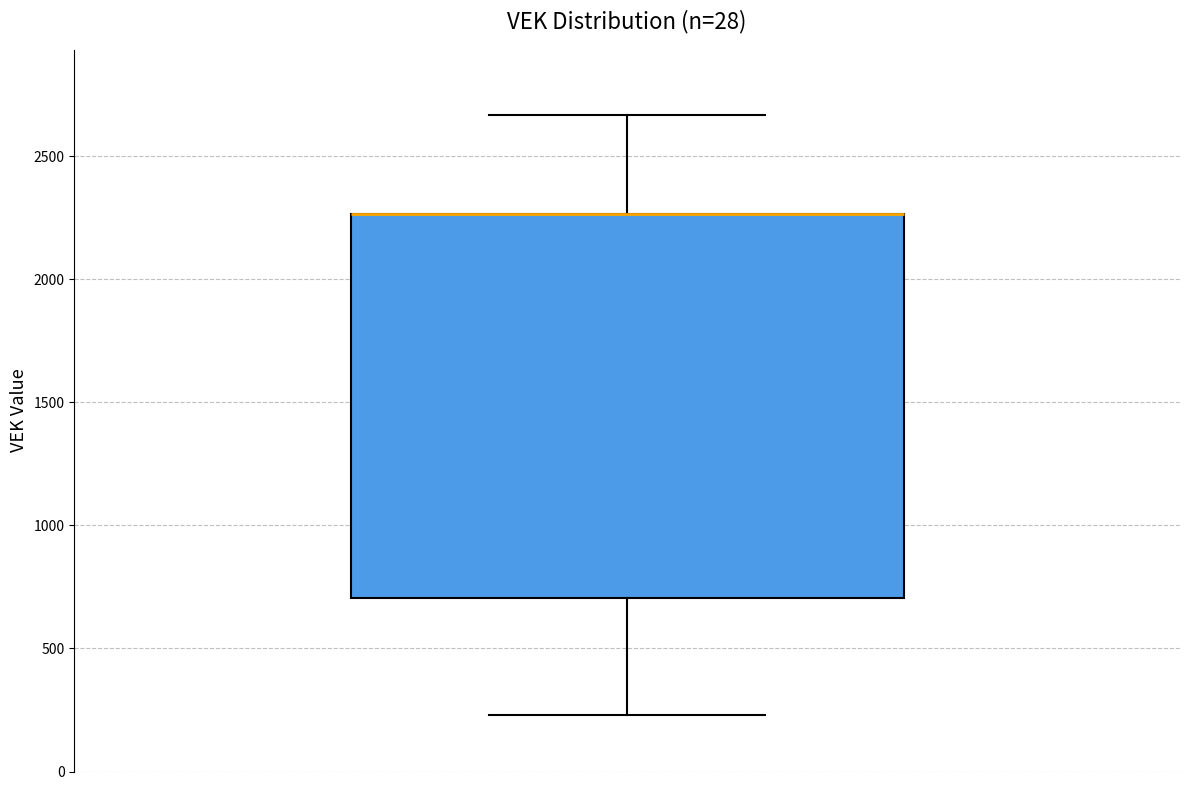

Read this box plot against the y-axis: the position of the median line, the range covered by the box, and the ends of both whiskers. The values are not printed on the chart, so give them approximately, as read against the axis.

median 2250 (drawn on the box's upper edge), box 700 to 2250, whiskers 250 to 2650